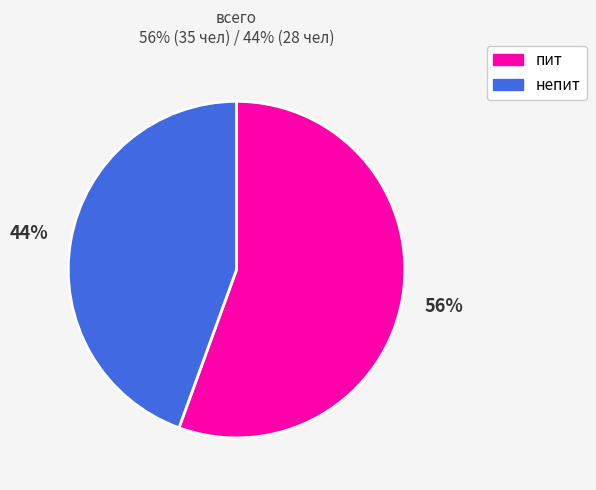

Is it true that непит is 44% of the pie?

True